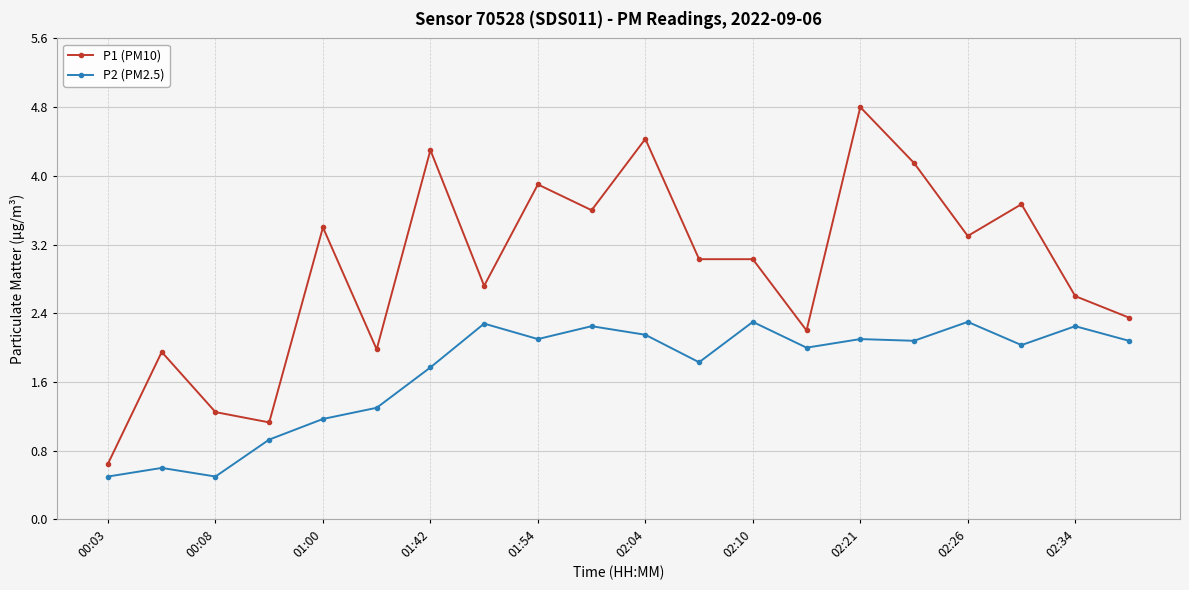

True or false: P2 (PM2.5) and P1 (PM10) cross at least once.

False